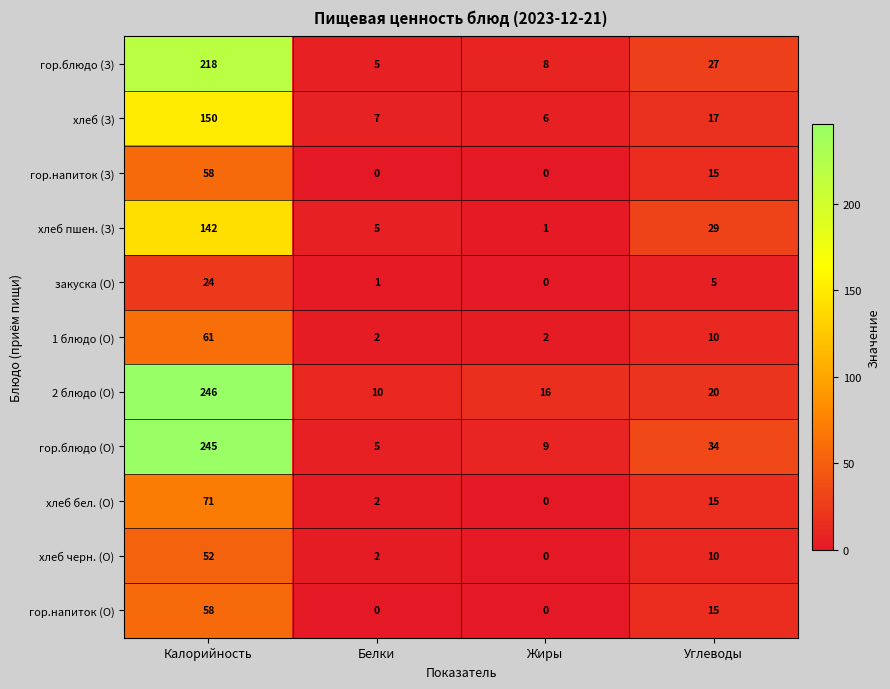

At which label is хлеб (З) closest to 78?

Углеводы